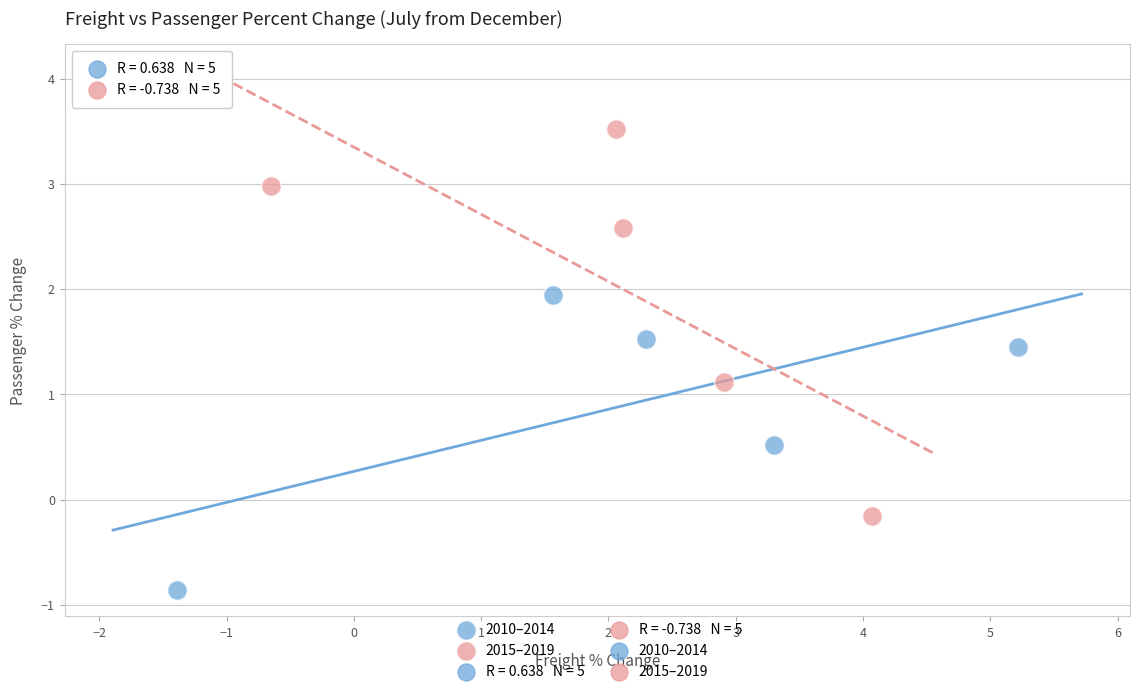

Which series has the largest Y range (max minus min)?

2015–2019